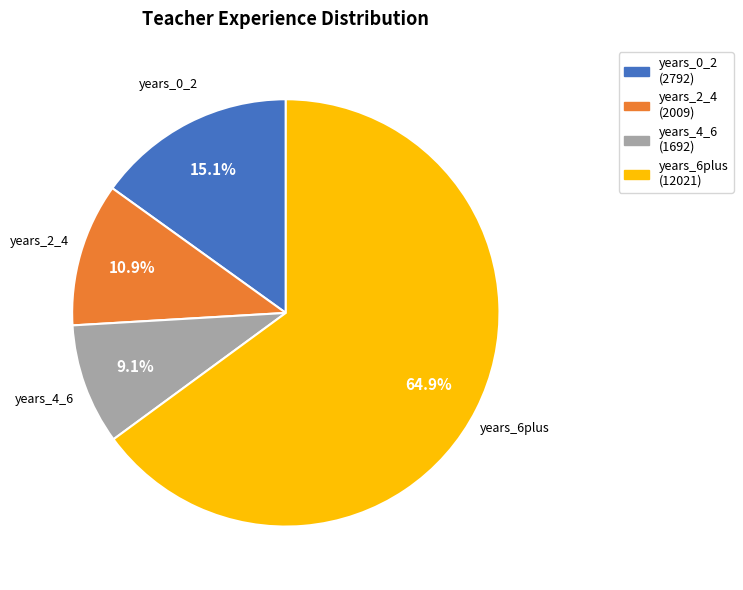

Is it true that years_2_4 is 24% of the pie?

False